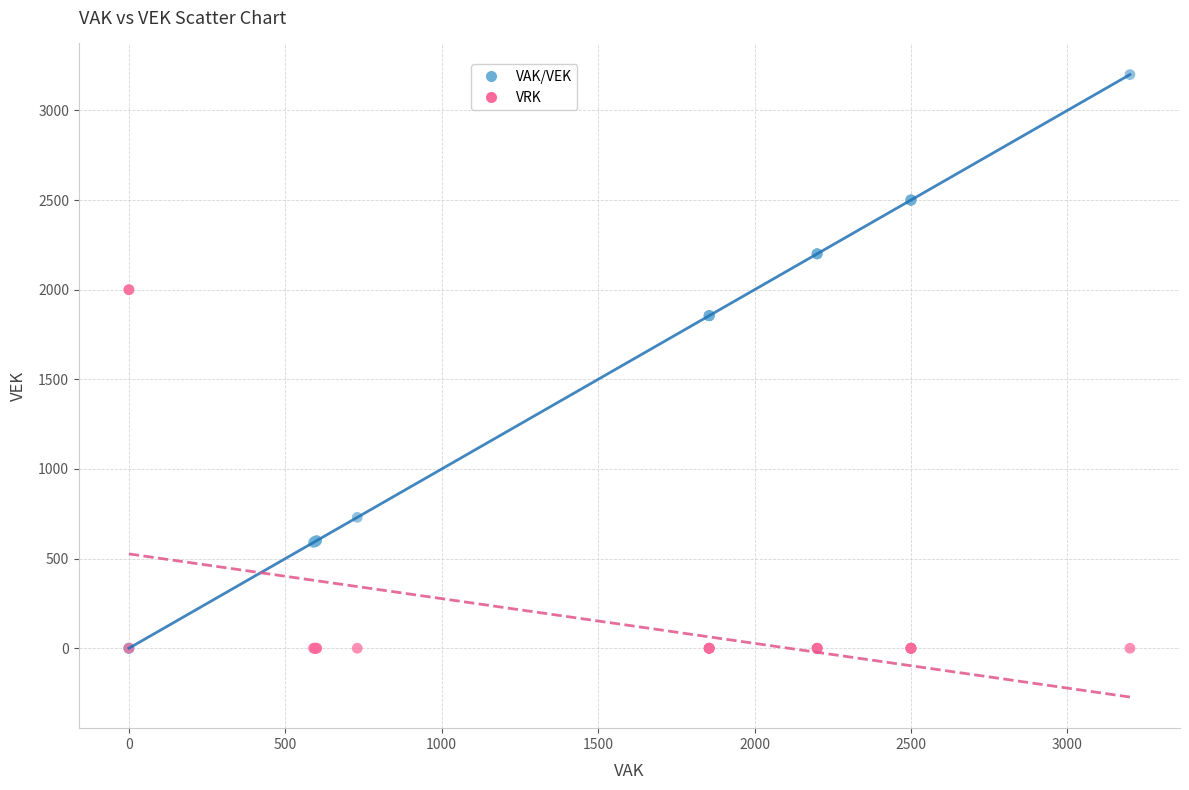

What are all the series names shown in the legend?

VAK/VEK, VRK